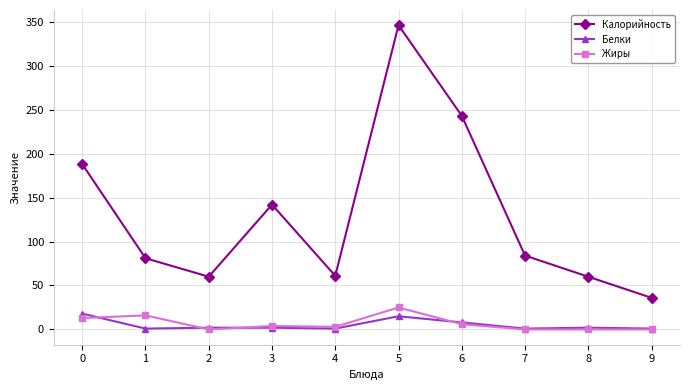

How many categories are shown in the chart?

10